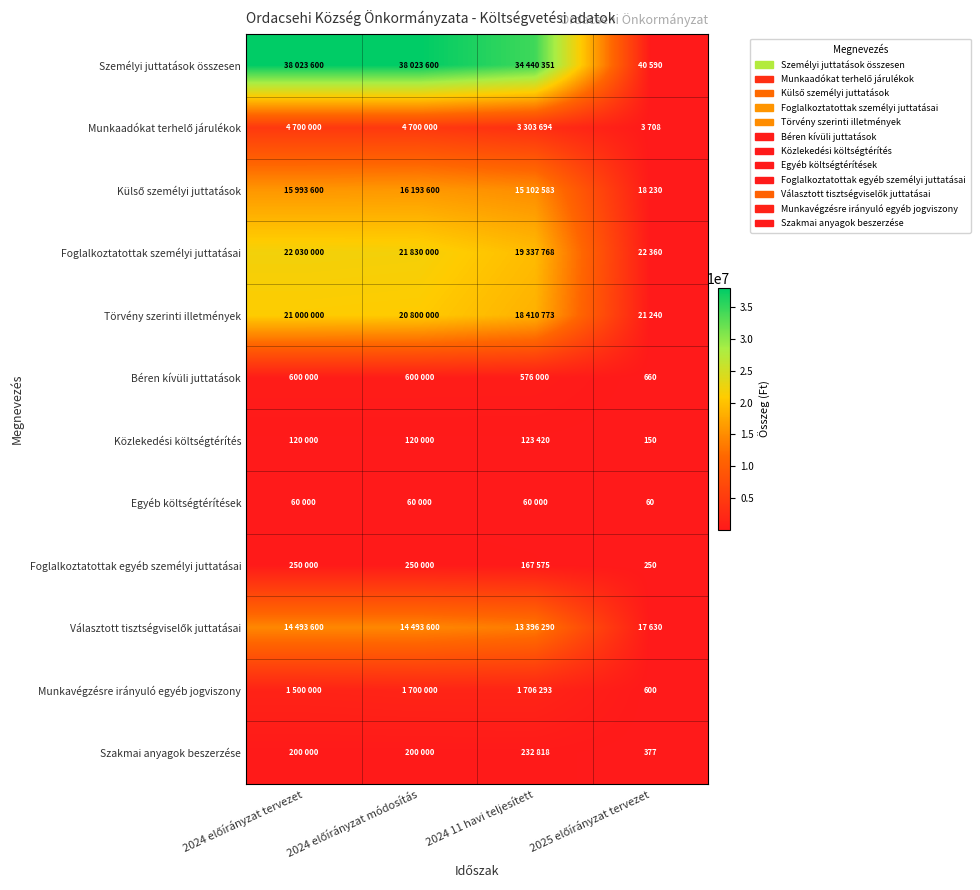

The Választott tisztségviselők juttatásai series shows 27216 at 2025 előírányzat tervezet. True or false?

False